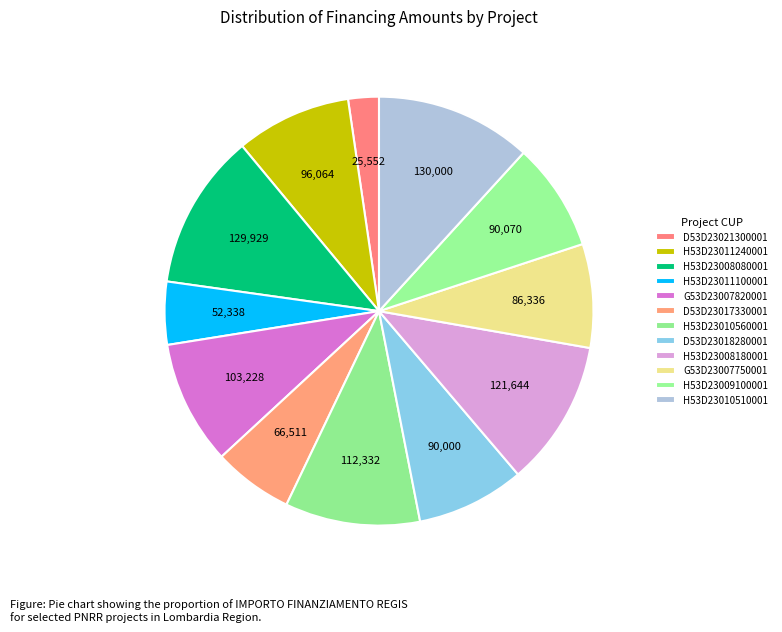

Which category has the biggest portion of the pie?

H53D23010510001